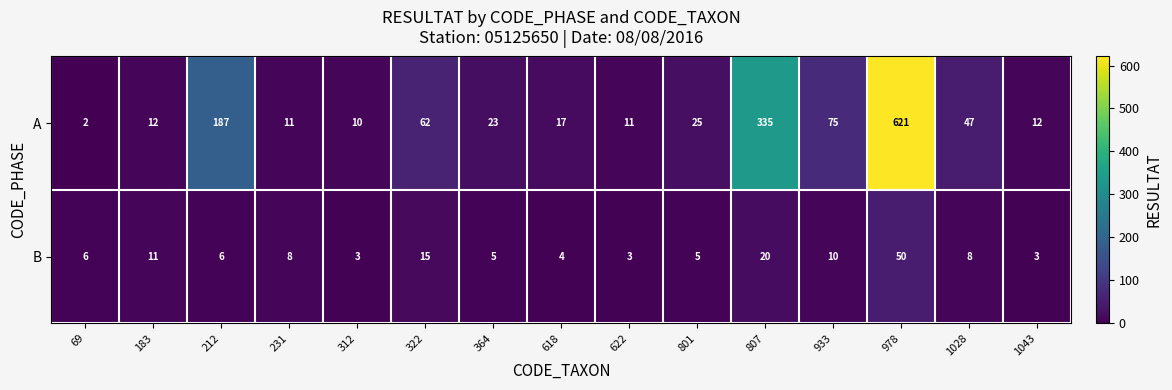

What is the spread (max minus min) of values at 807?

315